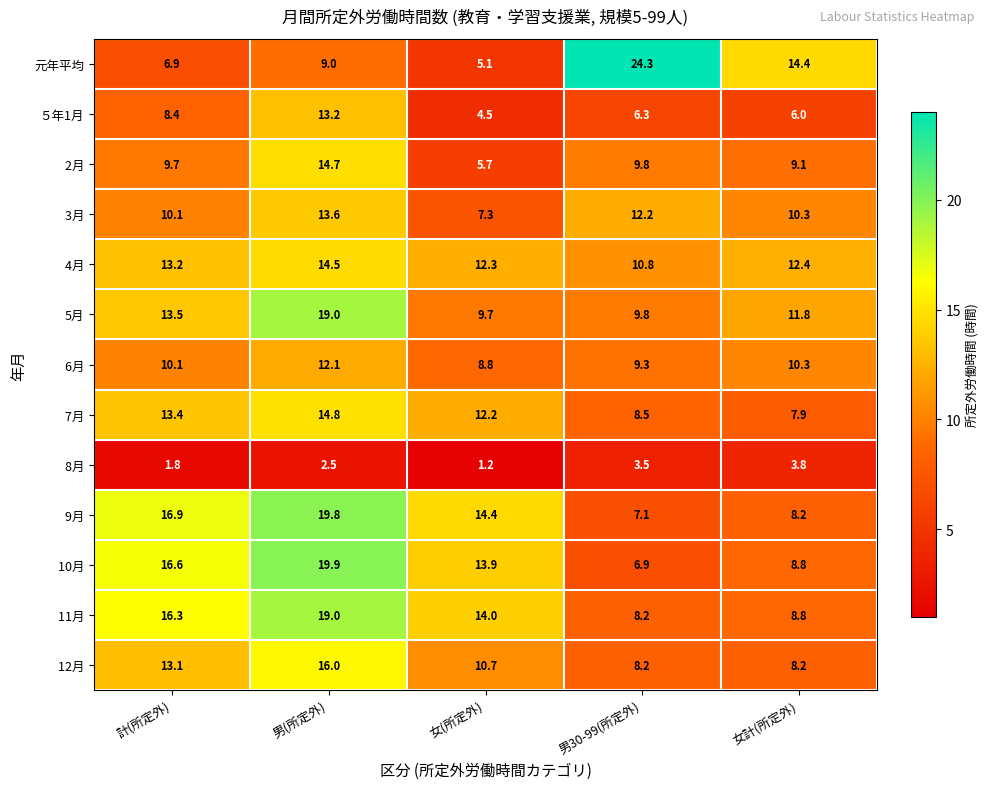

How many data points does each series have?

5